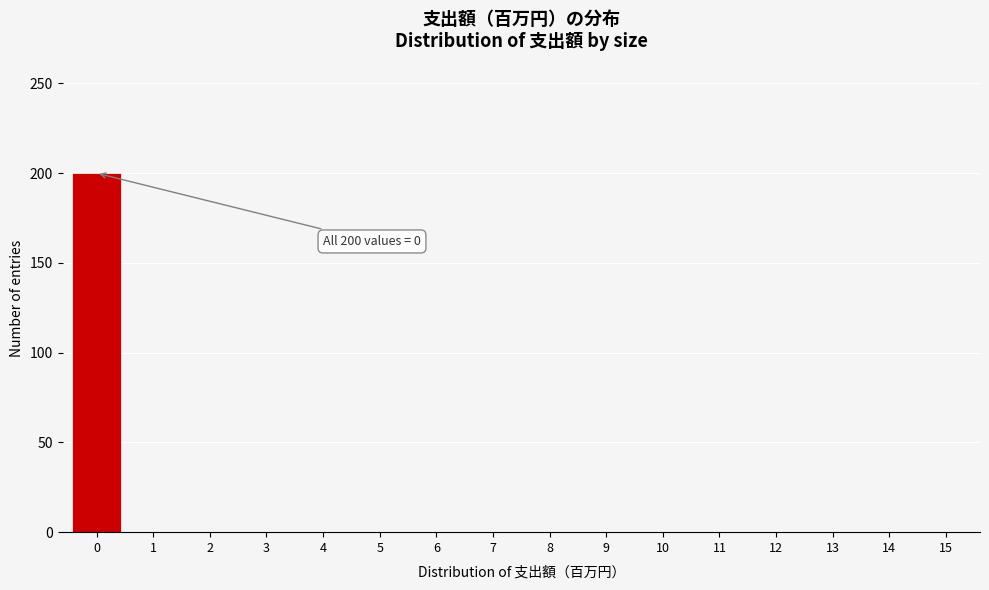

Reading left to right, list all the values displayed in this chart.

0=200	1=0	2=0	3=0	4=0	5=0	6=0	7=0	8=0	9=0	10=0	11=0	12=0	13=0	14=0	15=0